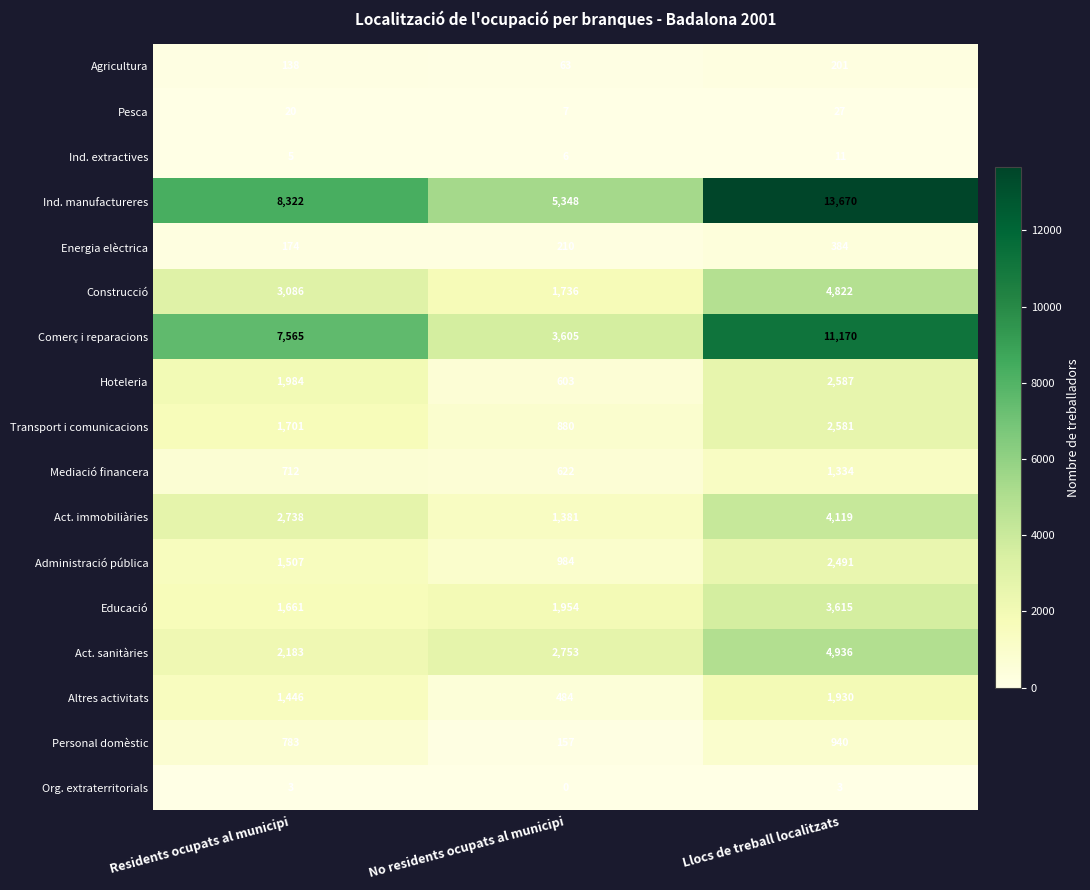

What is the total value across all series at Residents ocupats al municipi?

34028